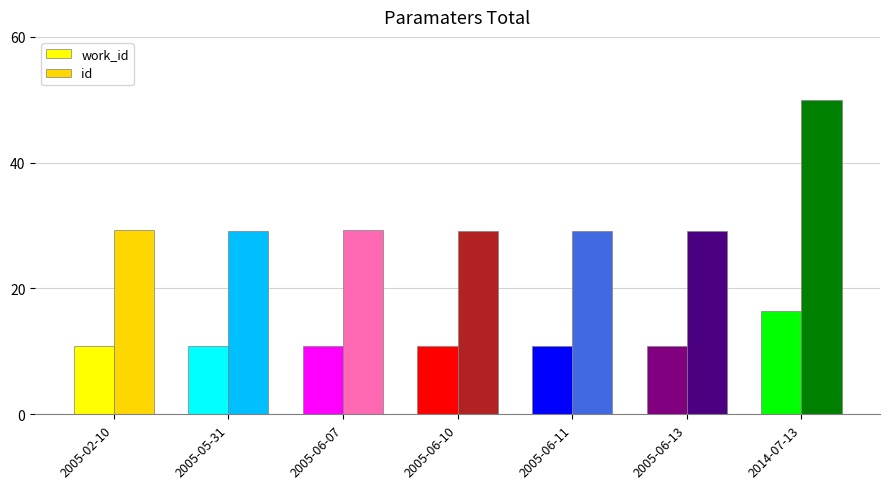

Which series has the widest spread of values?

id